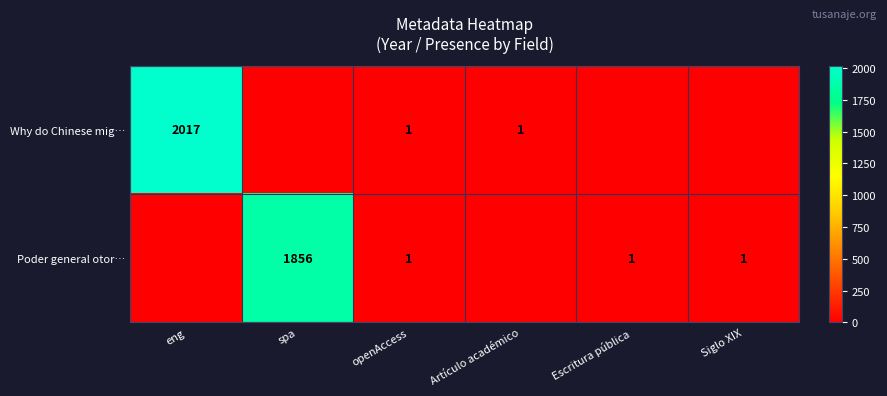

Is it true that Poder general otor… equals 1 at Escritura pública?

True